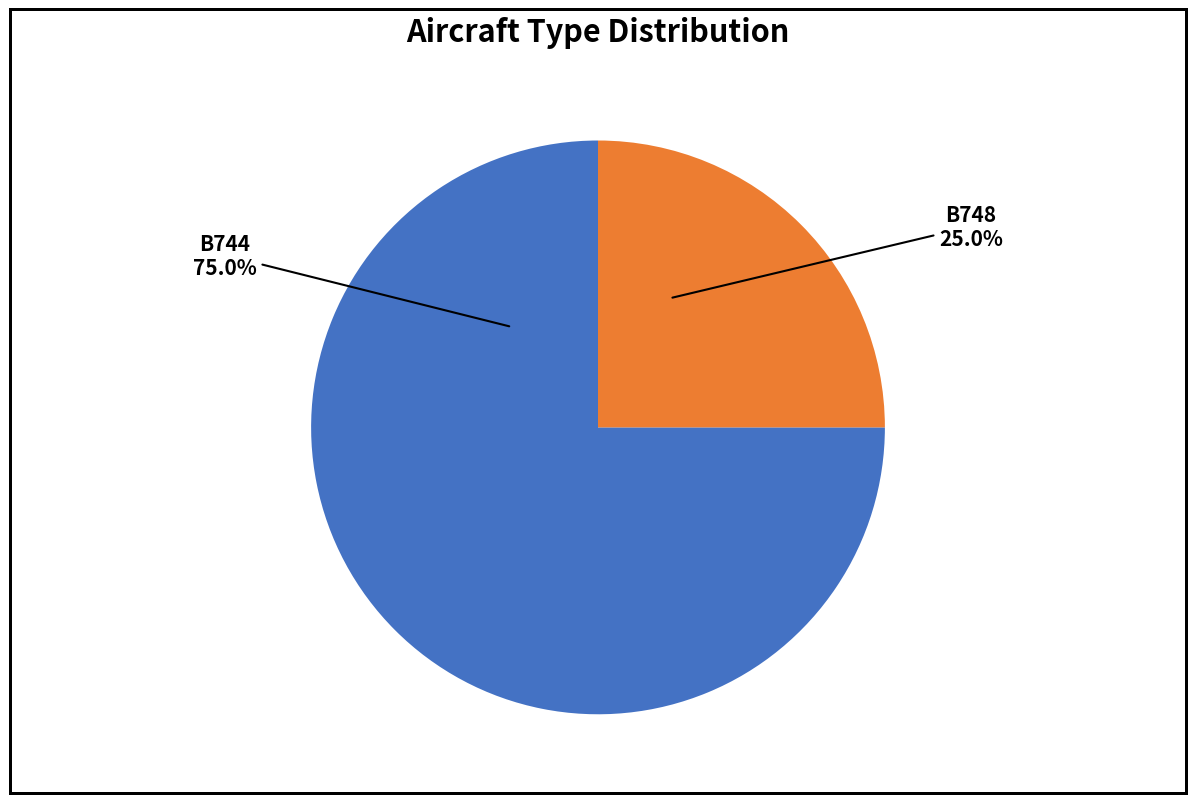

Is there a majority slice in this chart?

Yes